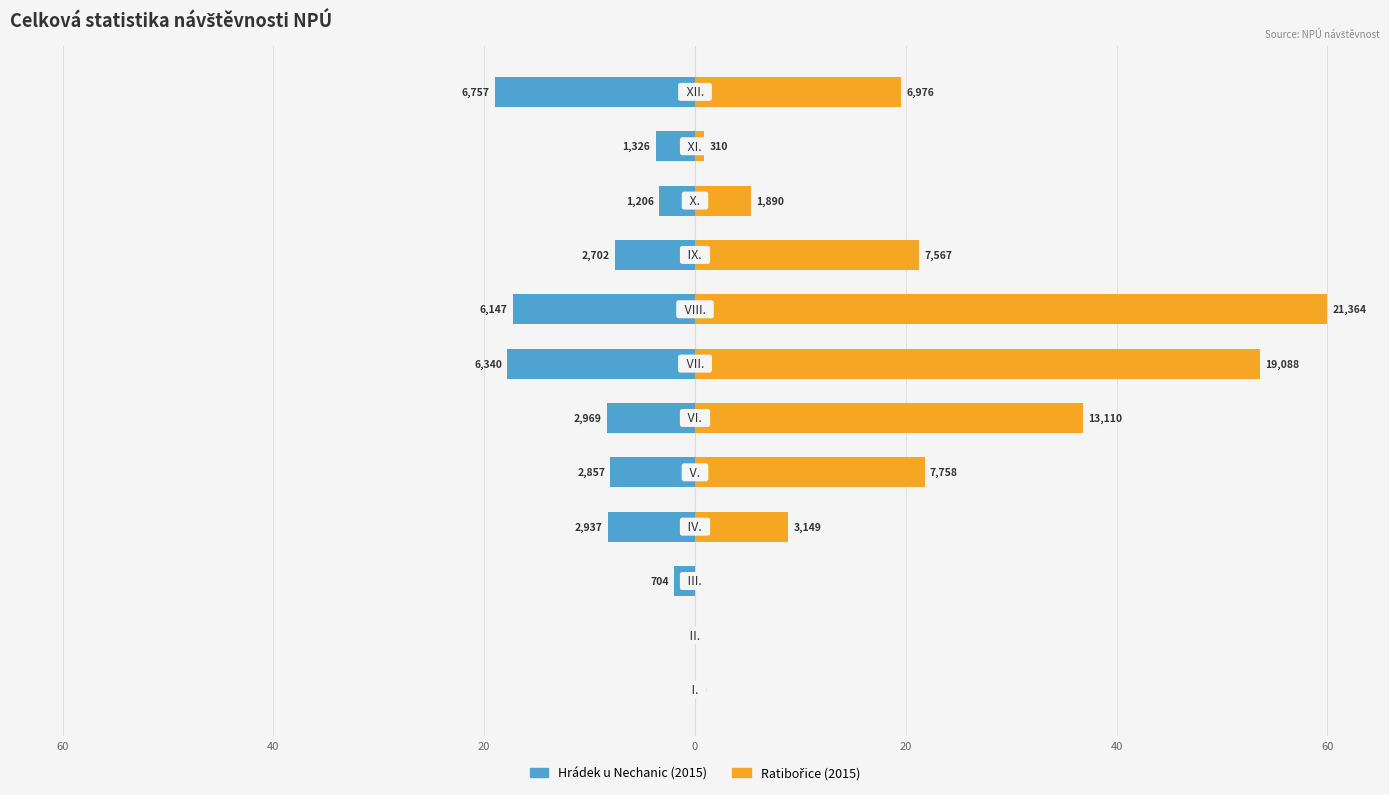

What are all the series names shown in the legend?

Hrádek u Nechanic (2015), Ratibořice (2015)